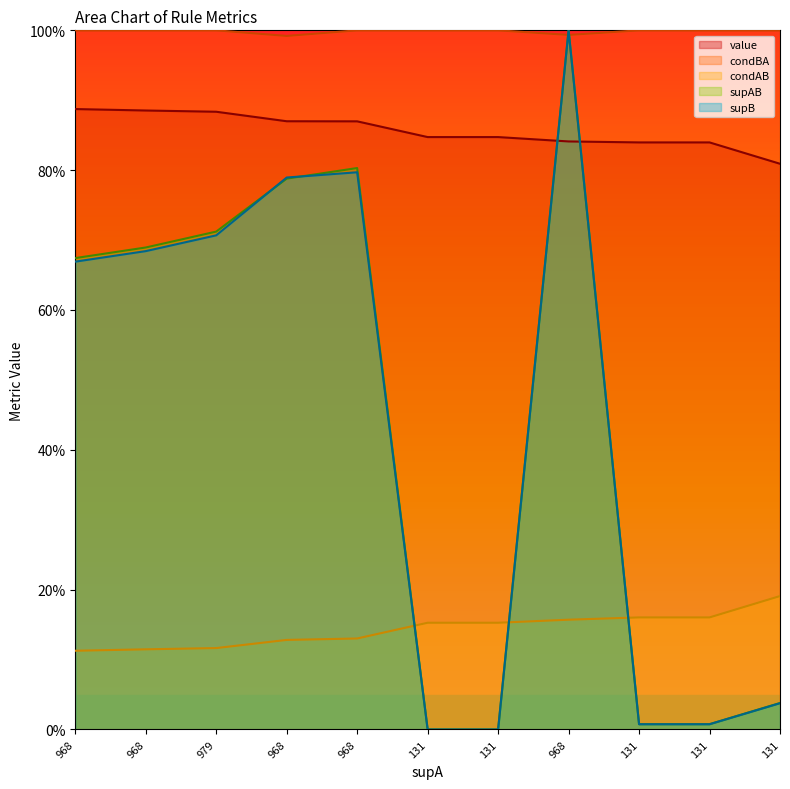

True or false: condAB and value cross at least once.

False